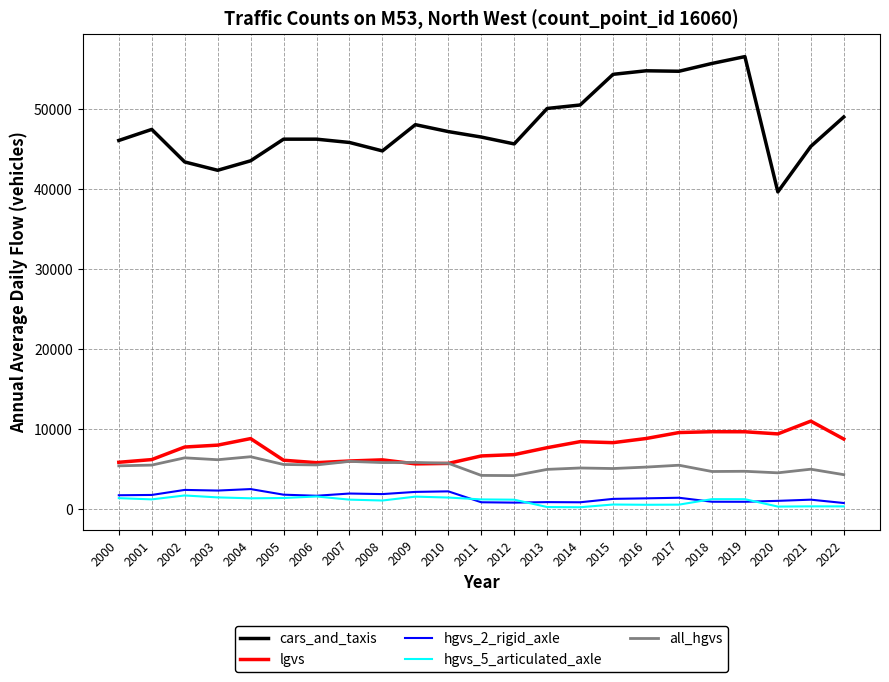

At how many categories does at least one series exceed 8742?

23